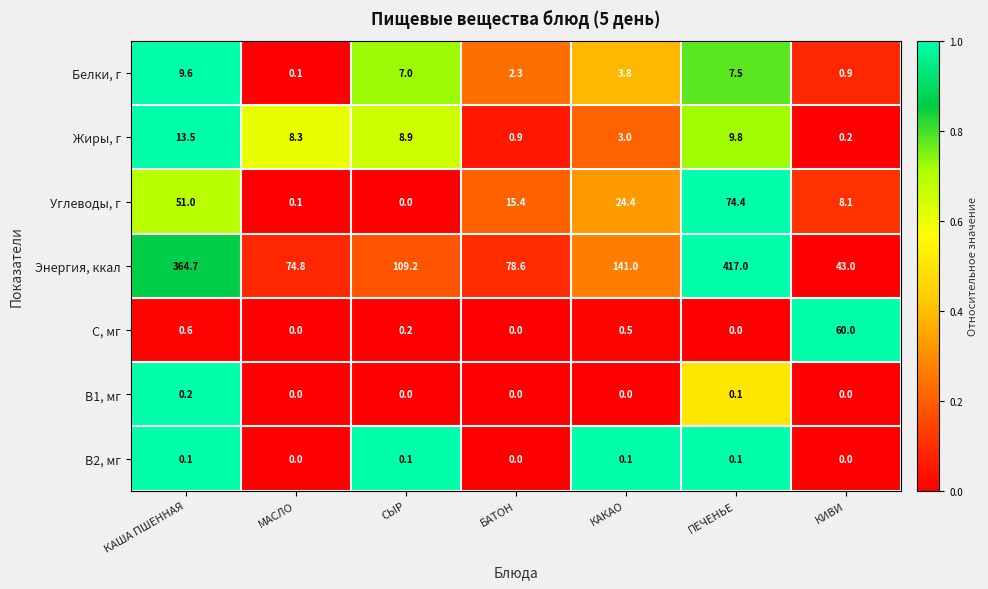

Which series has the largest total across all categories?

Энергия, ккал